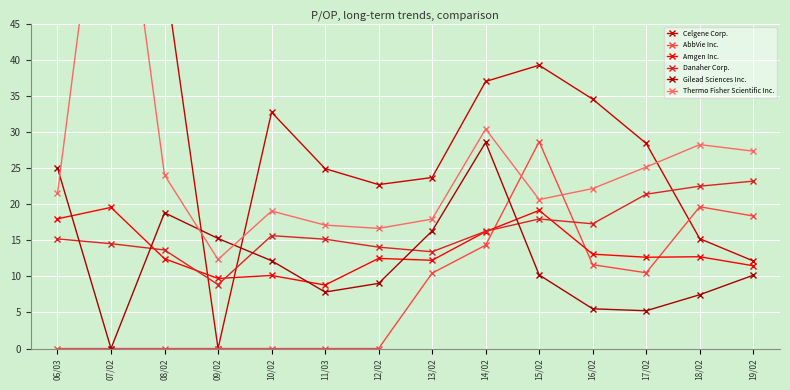

Count the number of data series in this chart.

6